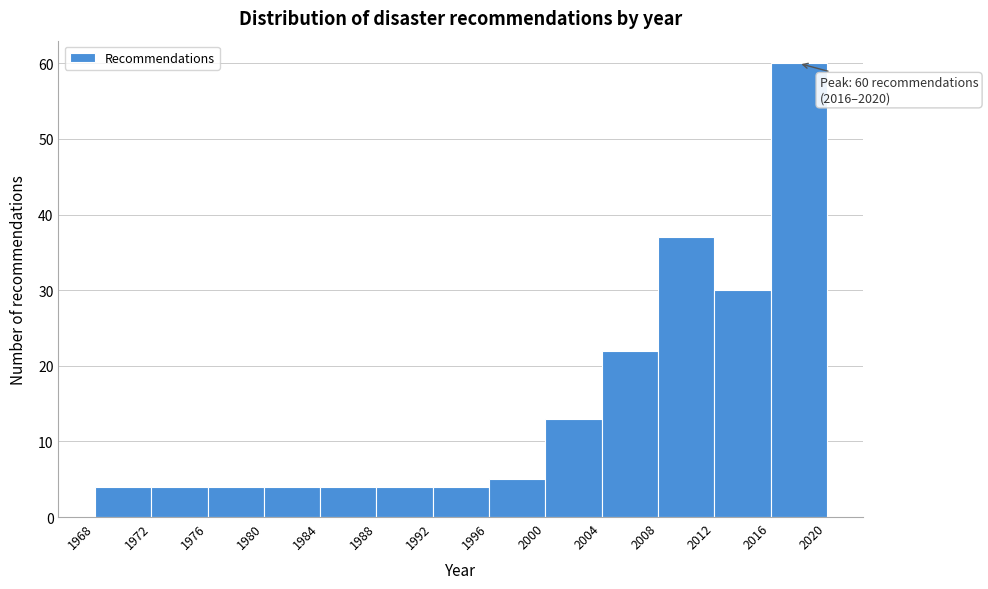

Over which range of the x-axis is the bar tallest?

2016 to 2020